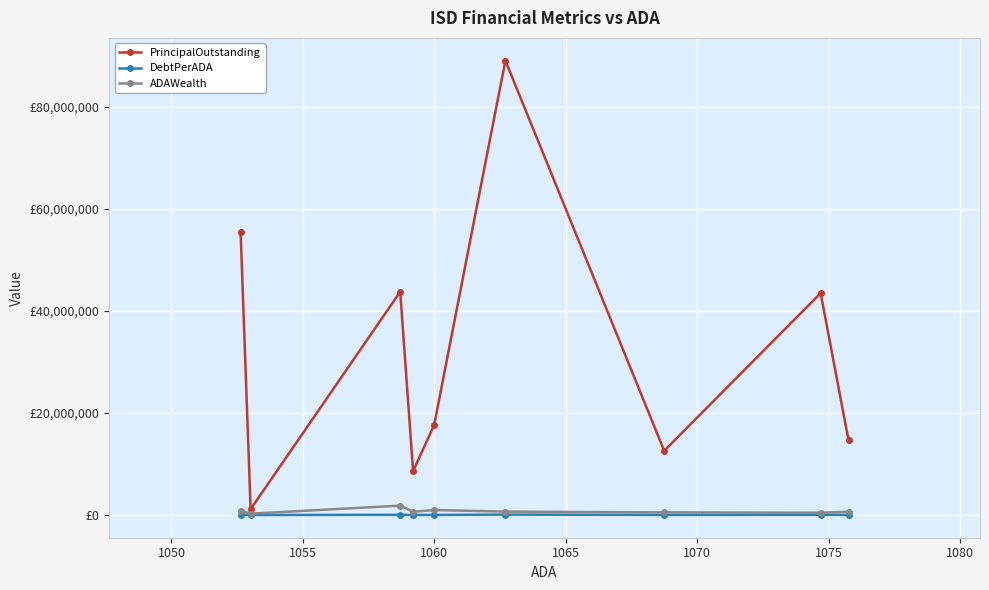

How many data points does each series have?

9